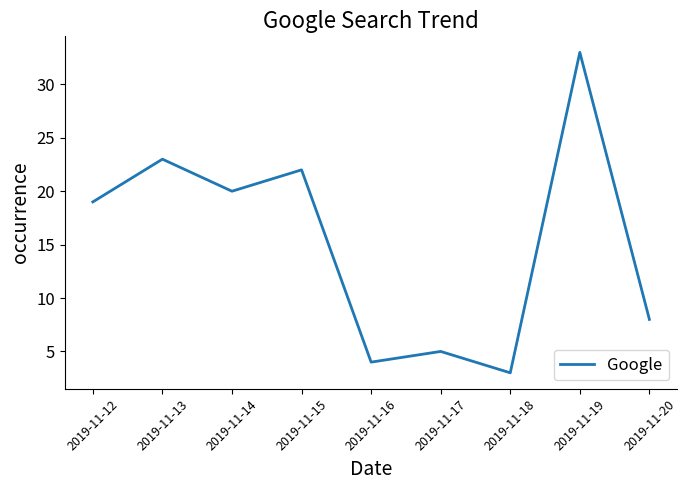

Is it true that the value at 2019-11-17 is 2?

False